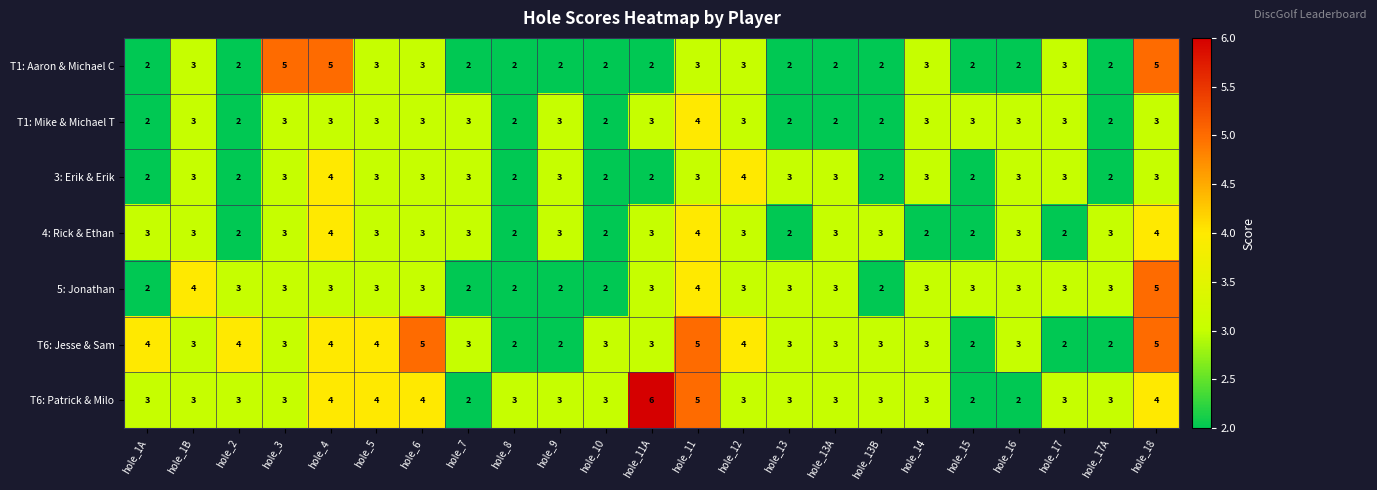

What is the maximum value shown in the chart?

6